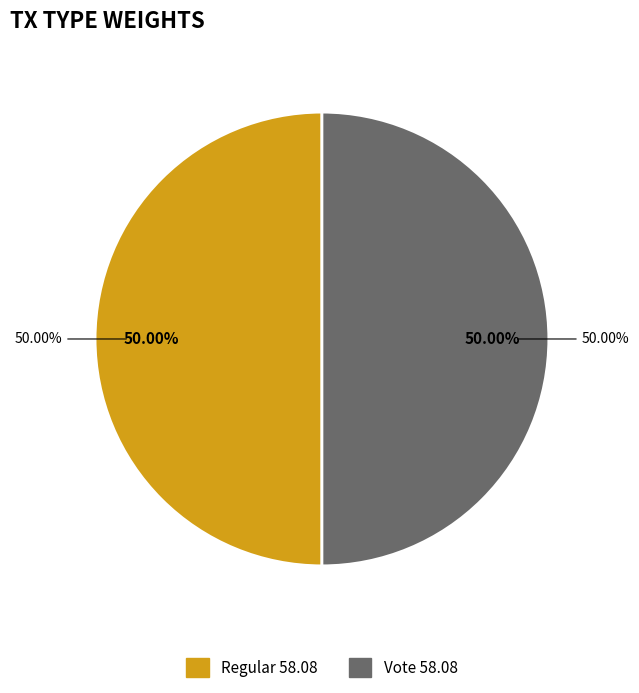

To the nearest percent, what is the combined percentage of Vote (io_index=2) and Regular (io_index=0)?

100%